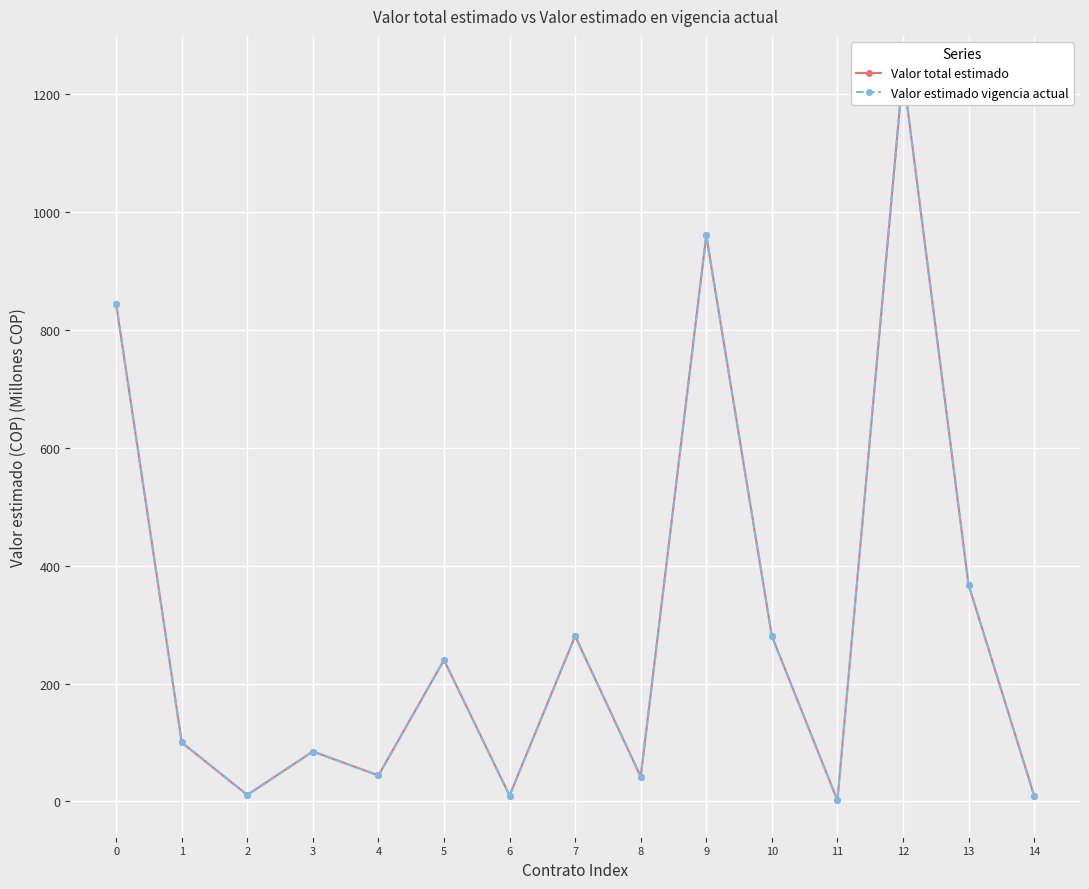

List the series in order of their peak value, lowest first.

Valor total estimado, Valor estimado vigencia actual